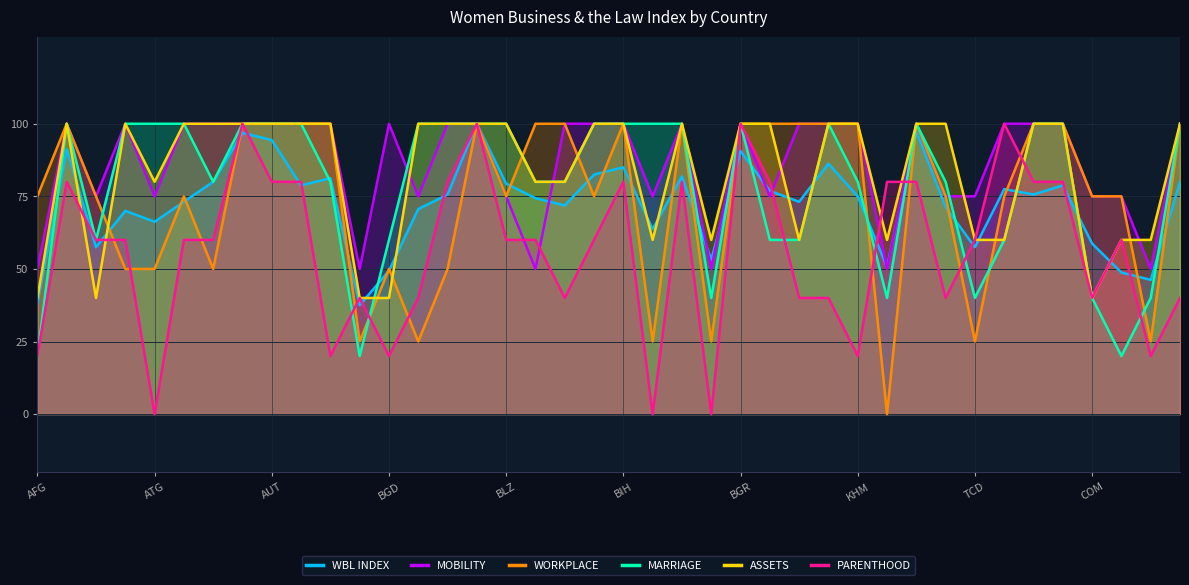

Rank the series by their maximum value, from lowest to highest.

WBL INDEX, MOBILITY, WORKPLACE, MARRIAGE, ASSETS, PARENTHOOD